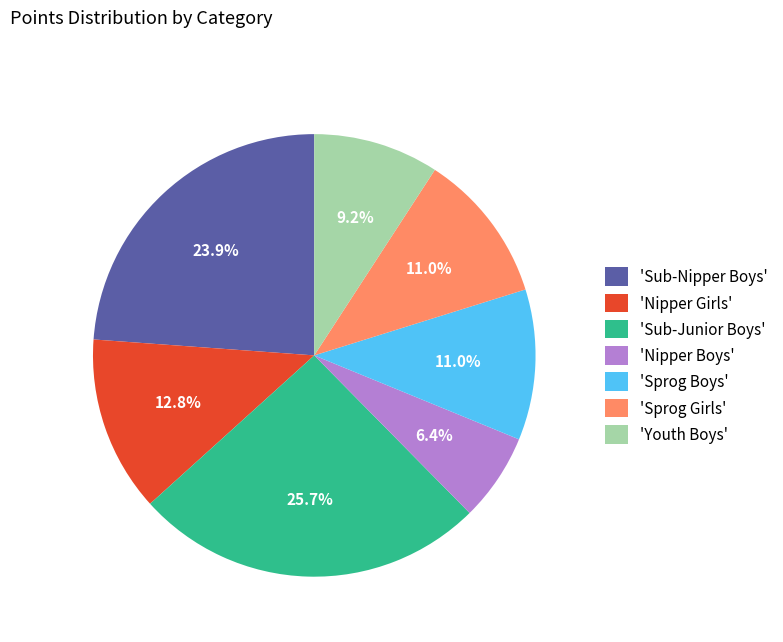

What percentage is NOT represented by 'Nipper Boys'?

93.6%